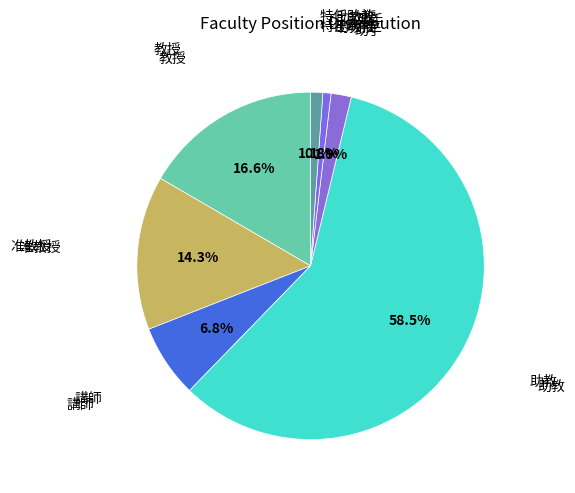

To the nearest percent, what is the difference between the largest and smallest slice percentages?

58%